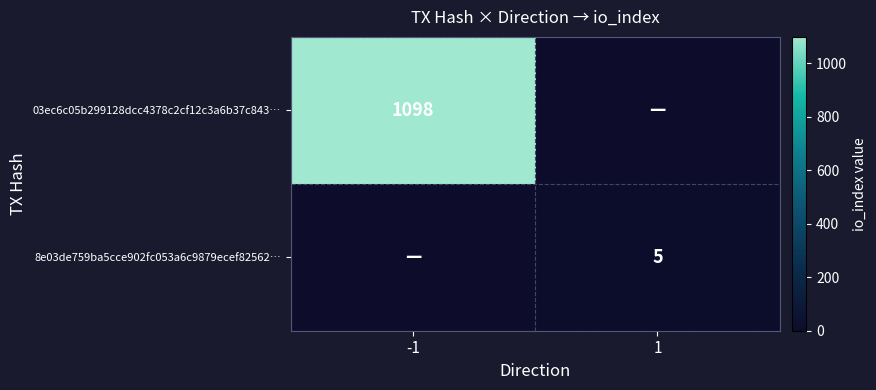

What is the spread (max minus min) of values at -1?

1098